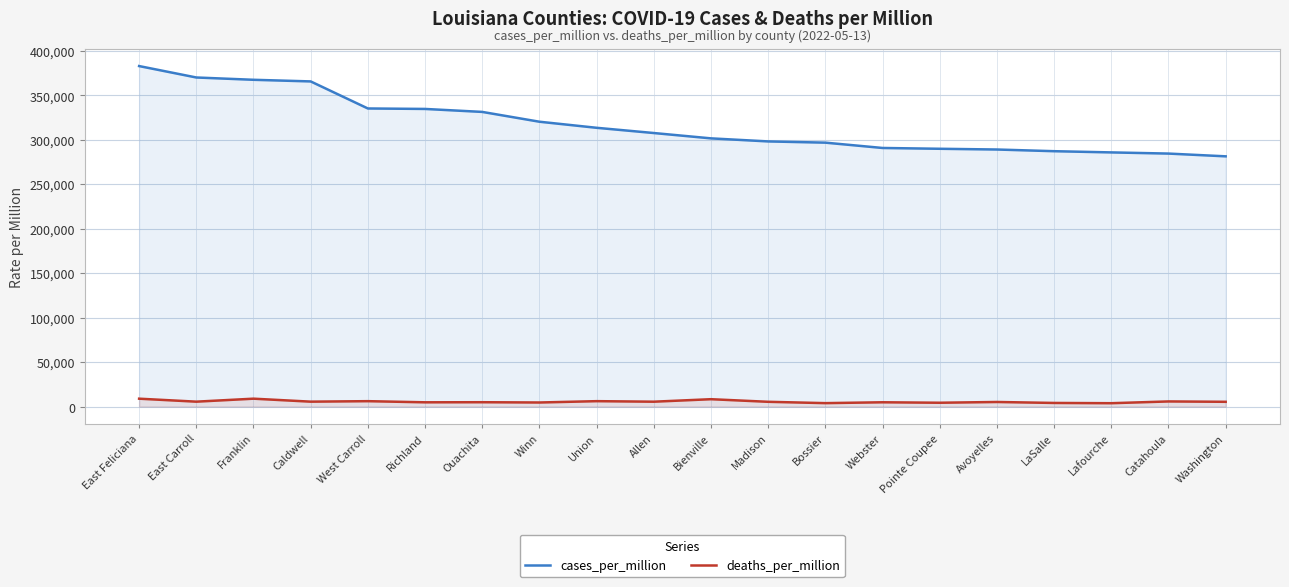

At which category does the chart reach its minimum across all series?

Lafourche